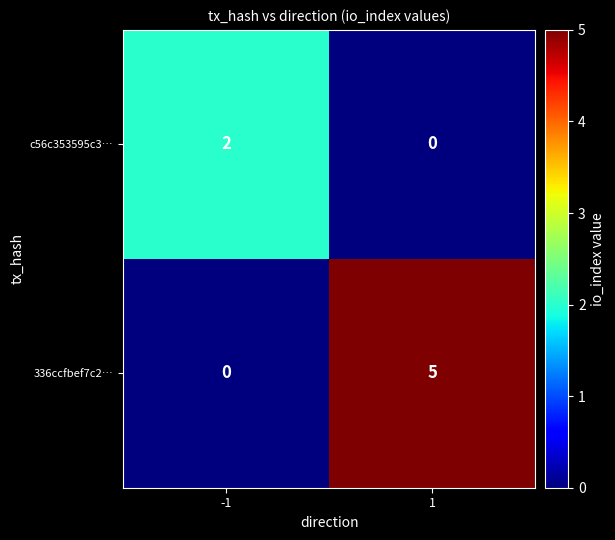

What is the difference between the highest and lowest values at -1?

2